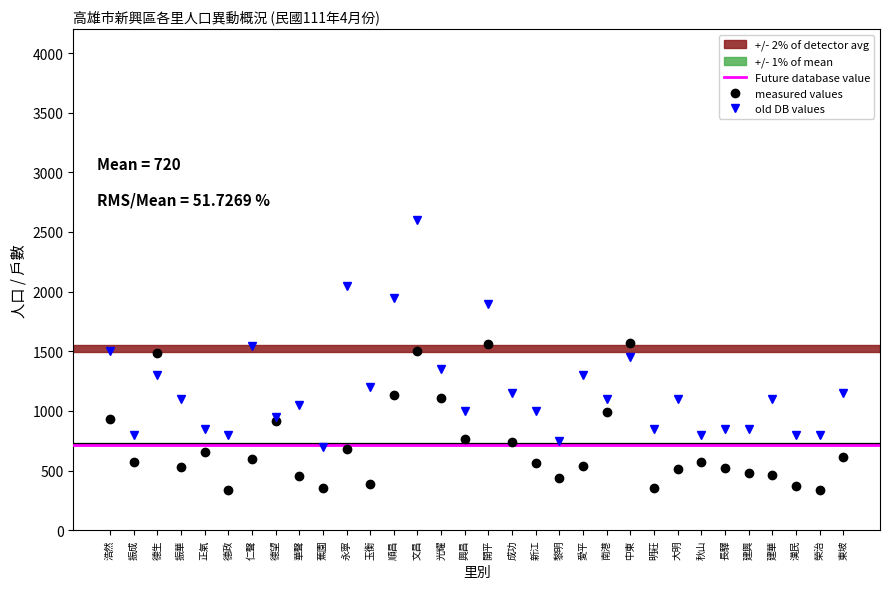

What is the lowest value of the measured values series?

335.0